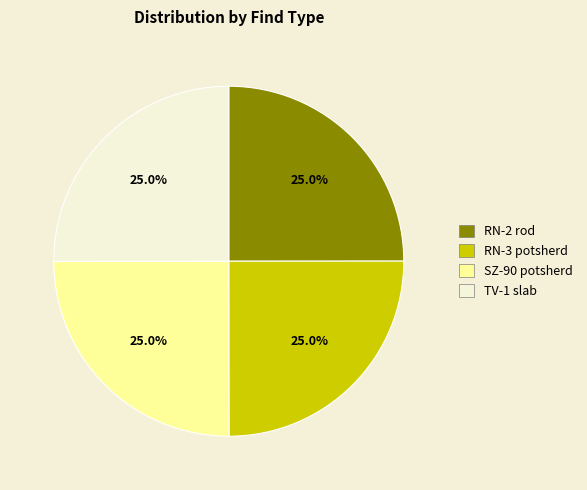

The RN-3 potsherd slice represents 25% of the pie. True or false?

True